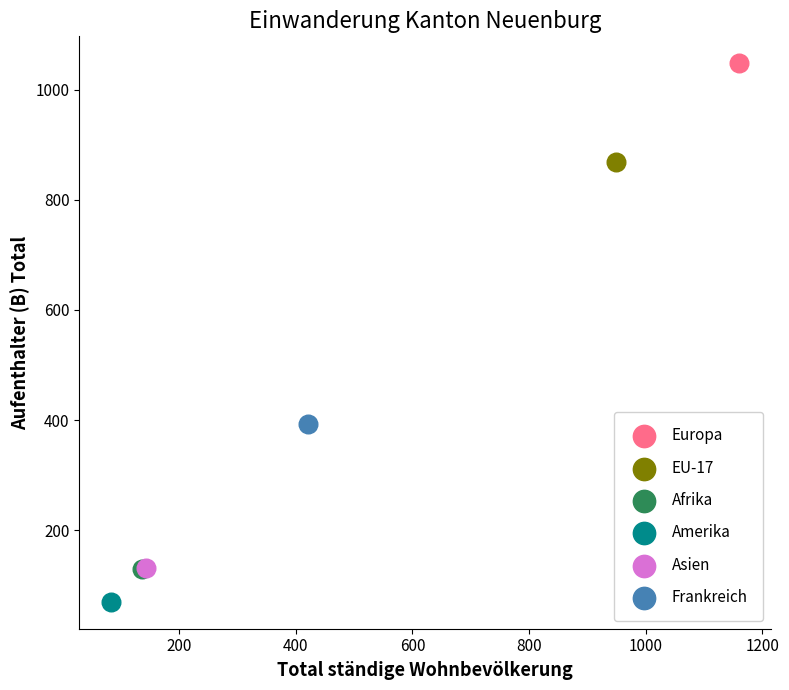

Which series reaches the minimum Y coordinate?

Amerika